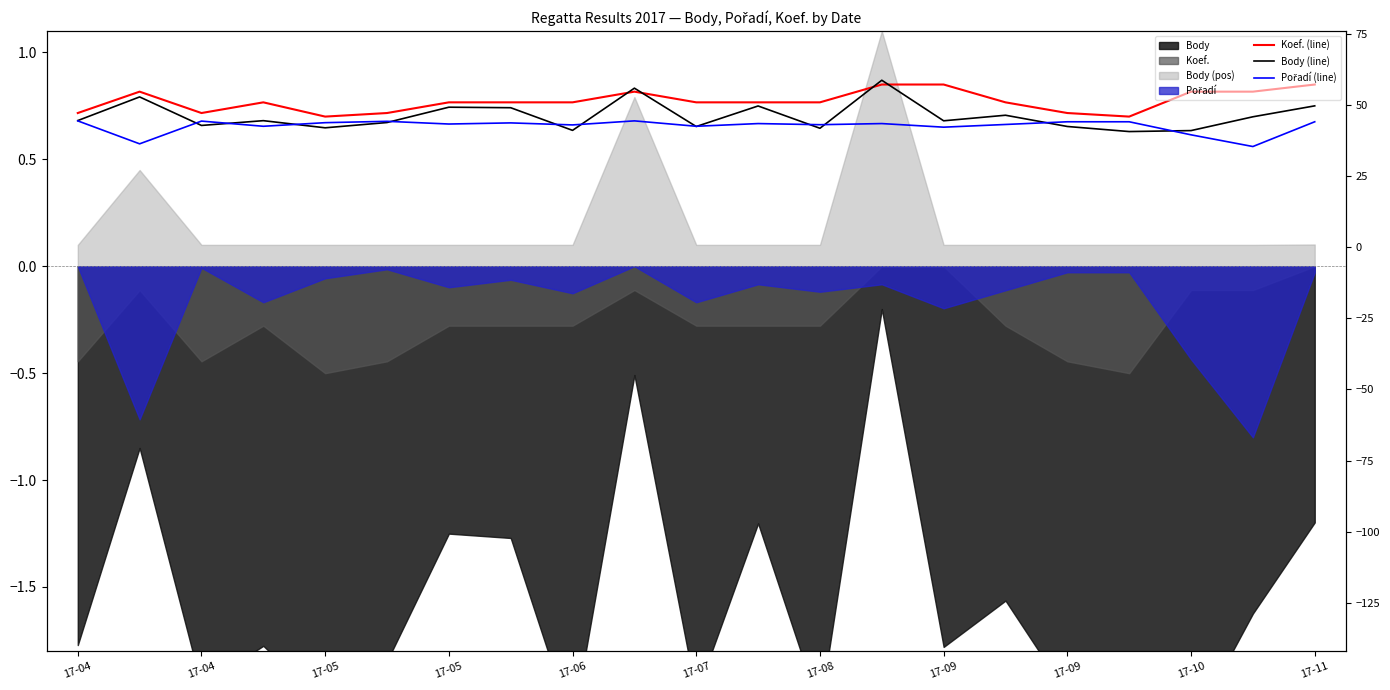

How many interior local peaks does the Pořadí (line) series have?

6